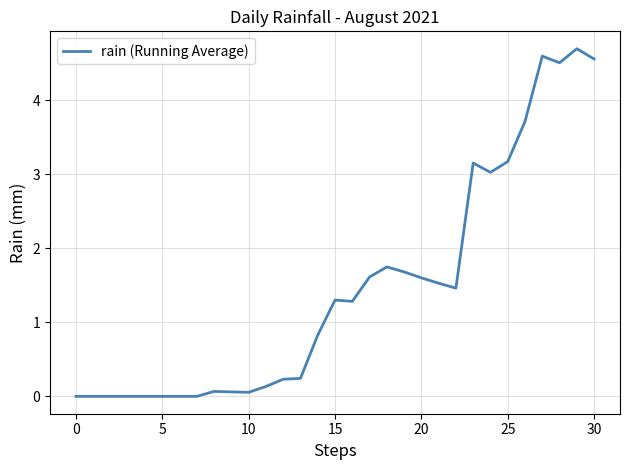

What is the difference between the maximum and minimum values?

4.7